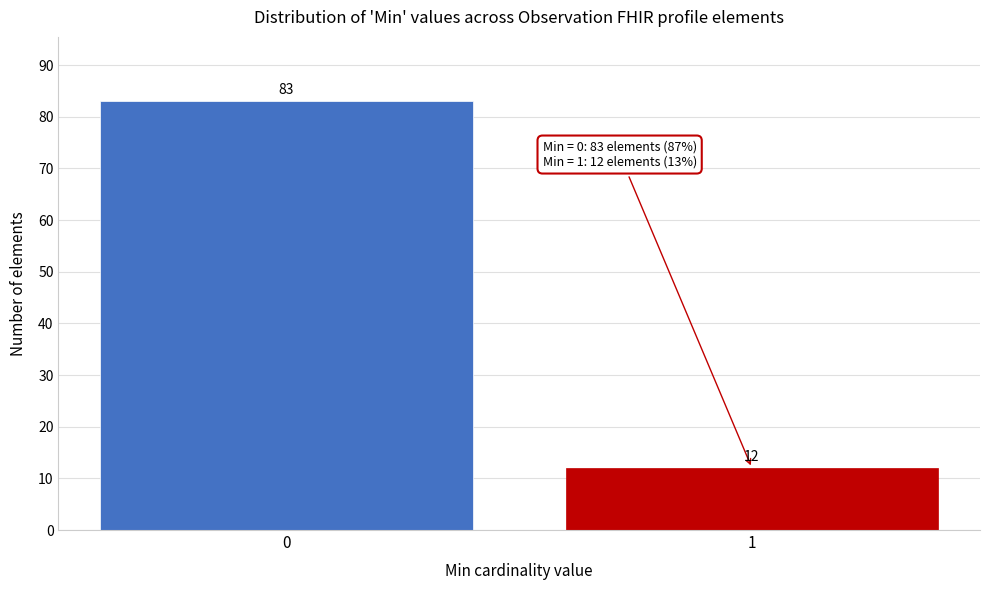

Reading left to right, list all the values displayed in this chart.

83	12